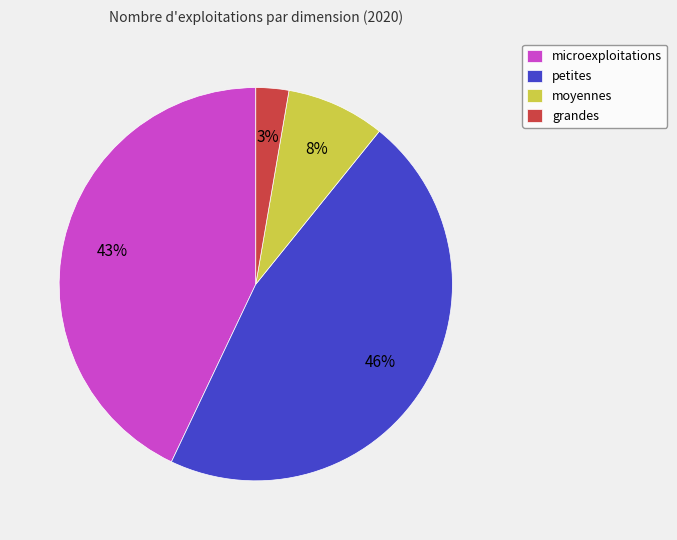

Rank the categories by value from highest to lowest.

petites, microexploitations, moyennes, grandes